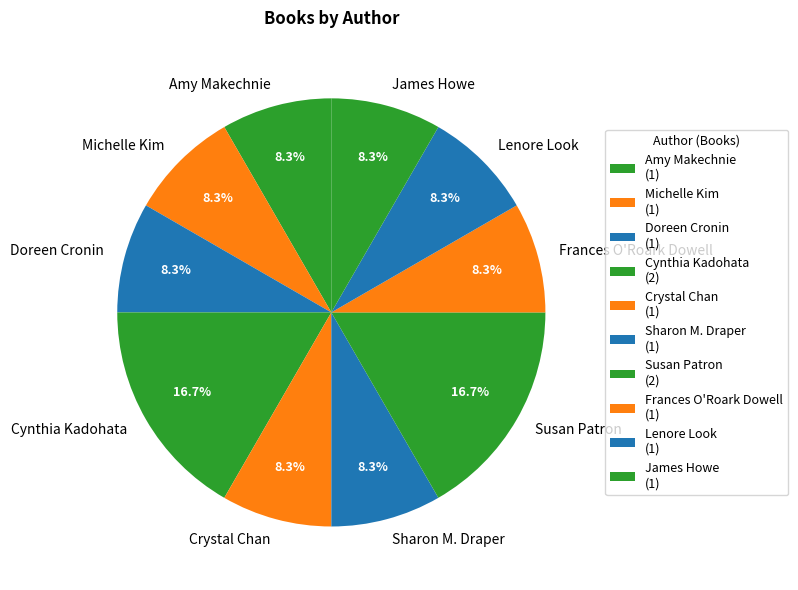

Do Crystal Chan and Sharon M. Draper together represent more than half of the pie?

No